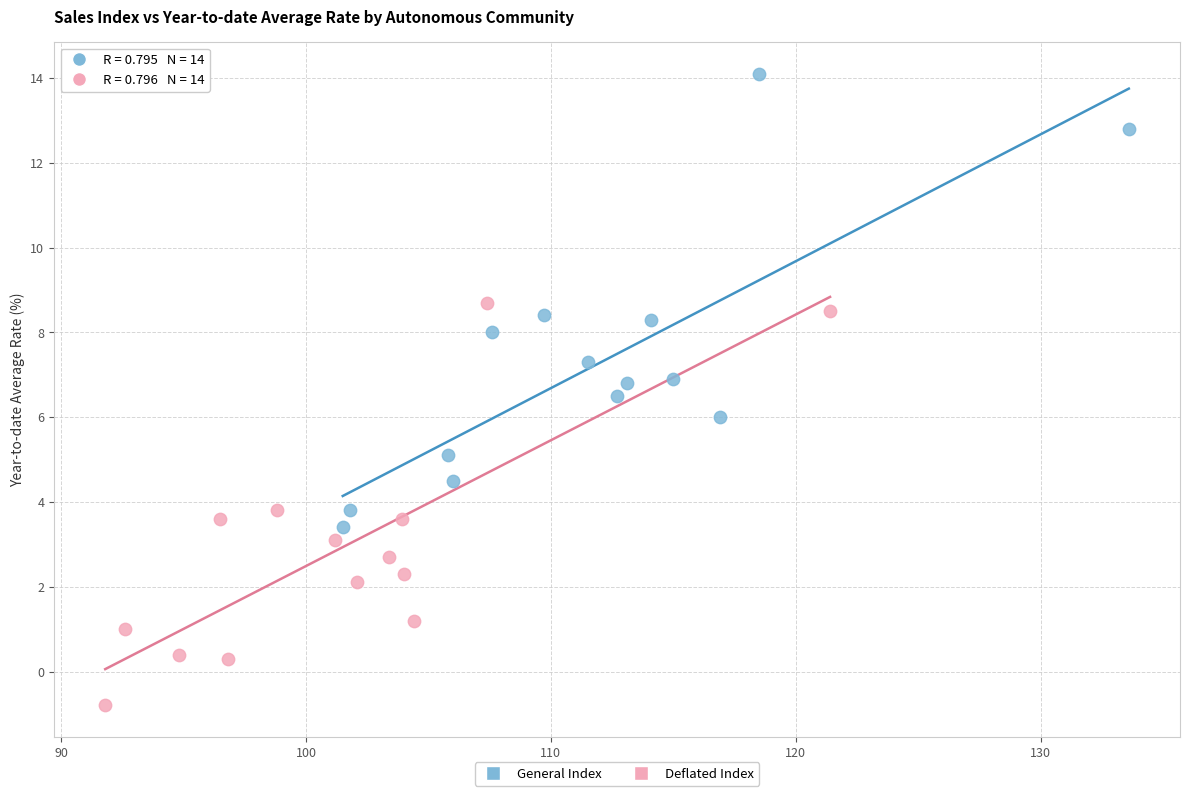

Which series contains the highest Y value?

General Index